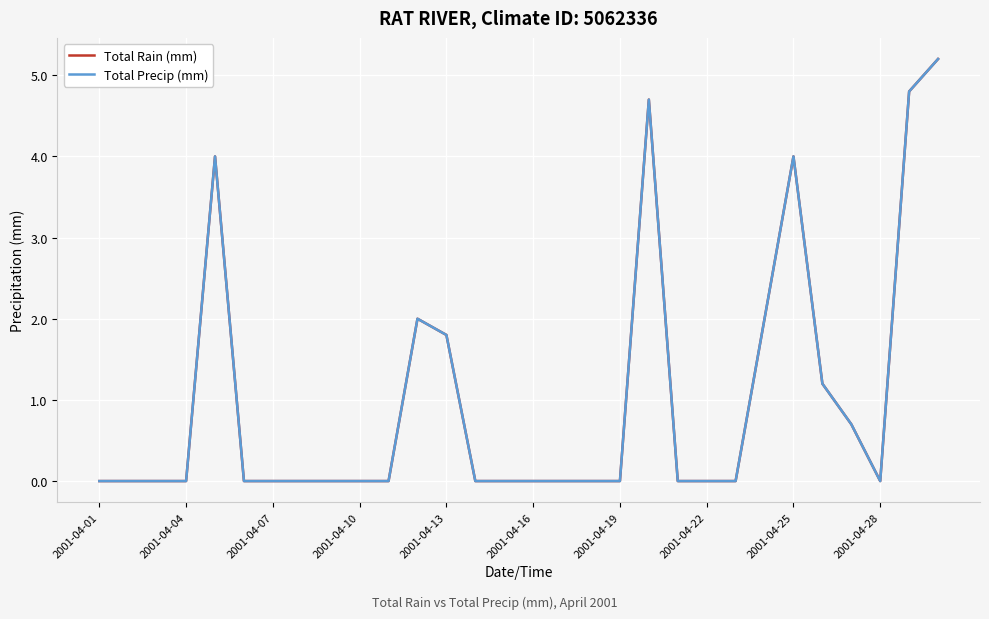

Is this an area chart (filled region under the line)?

No